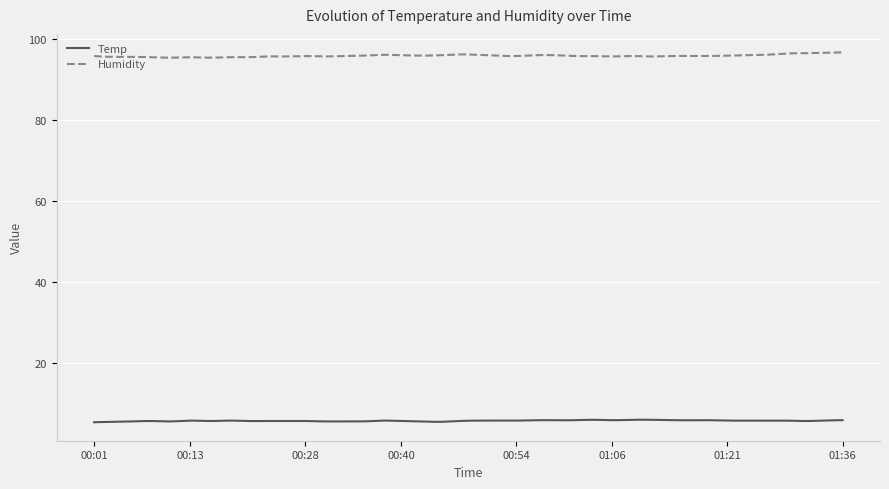

What is the smallest value displayed?

5.4